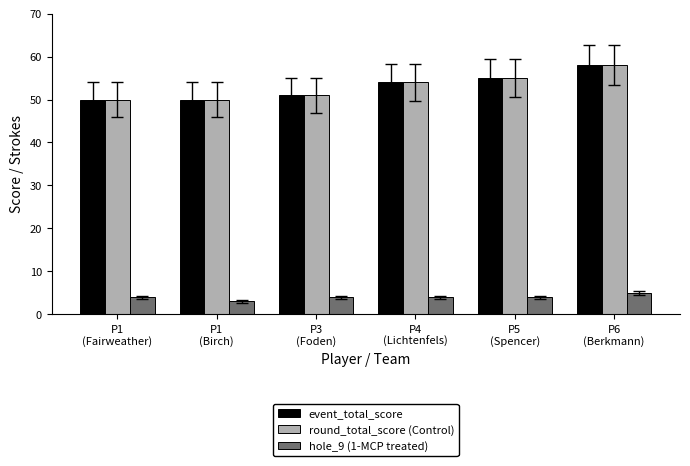

What is the minimum value shown in the chart?

3